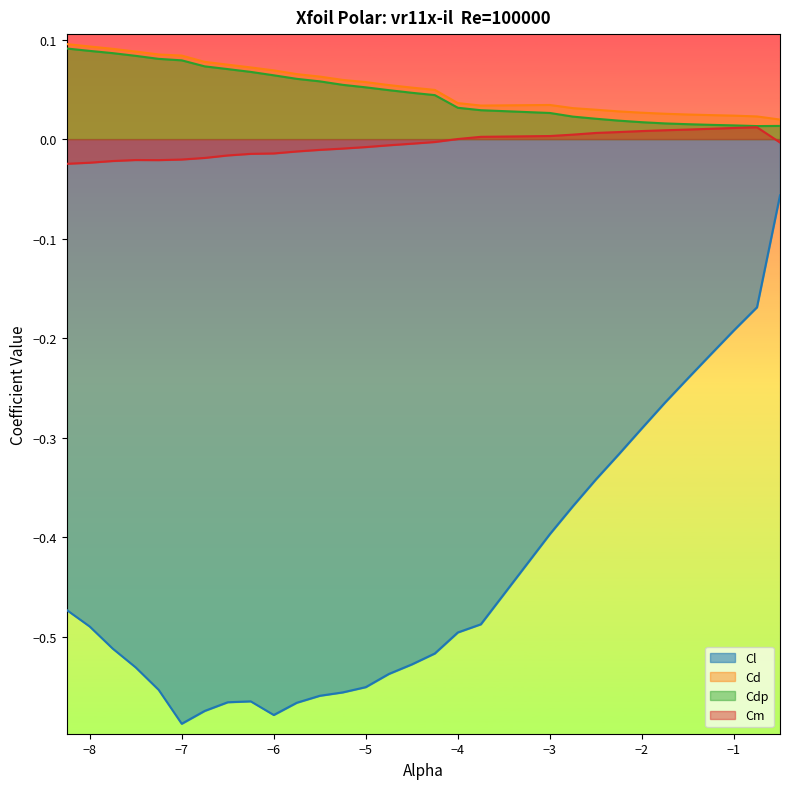

The value of Cd at -8.25 is 0.1. True or false?

True